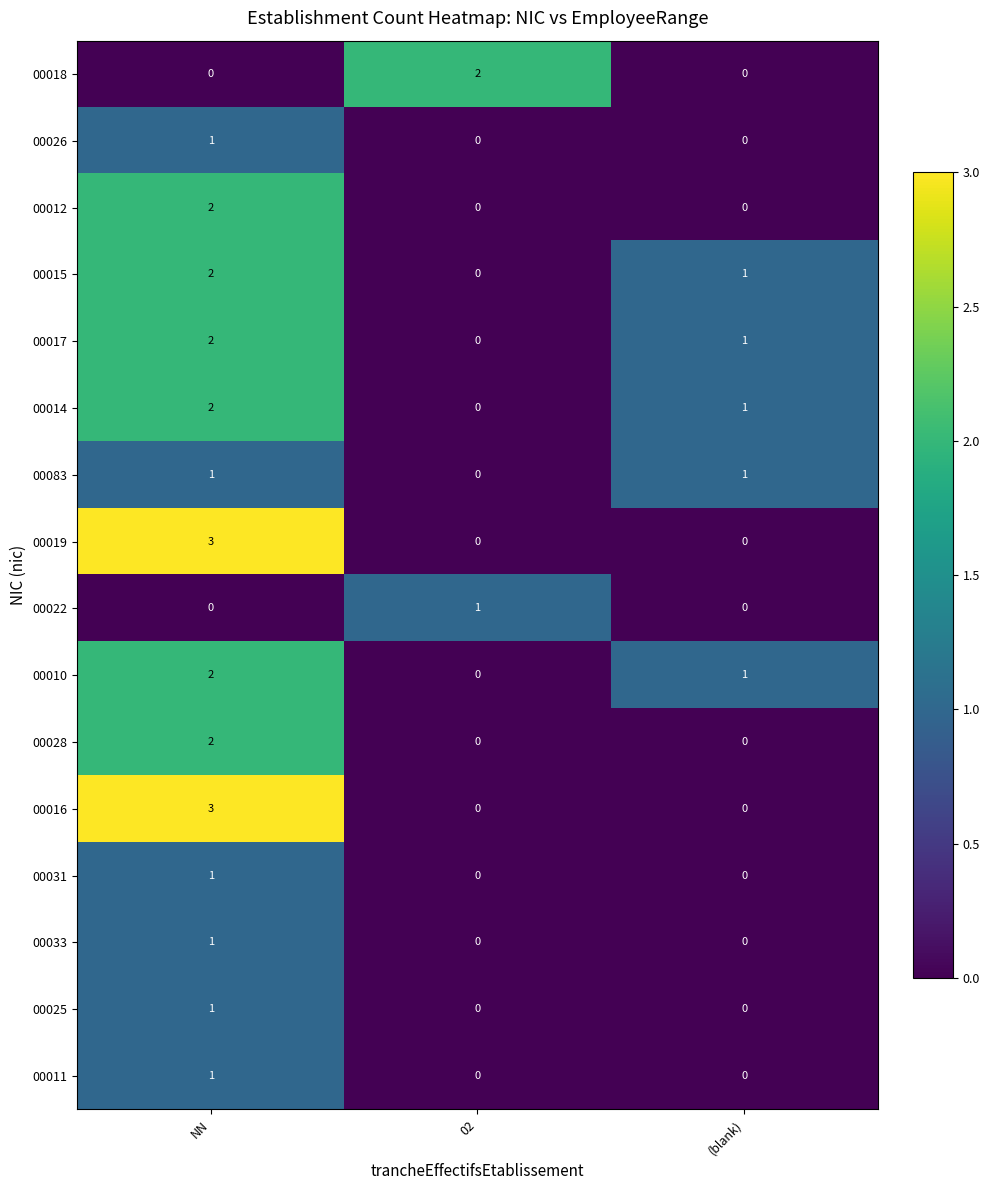

Is it true that 00083 equals 1 at NN?

True